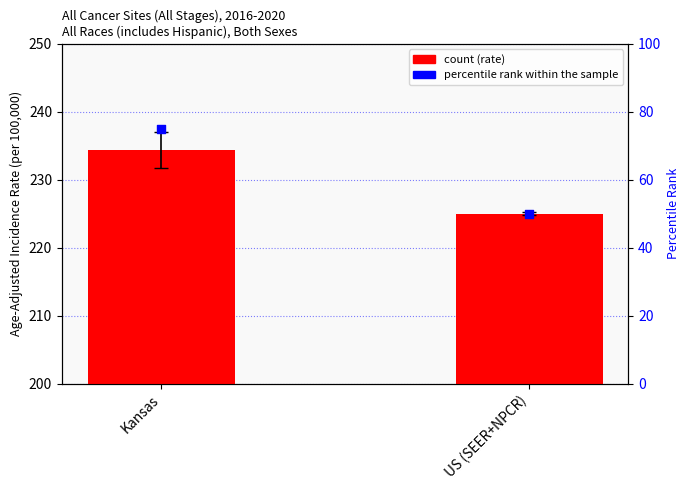

At how many categories does at least one series exceed 164?

2